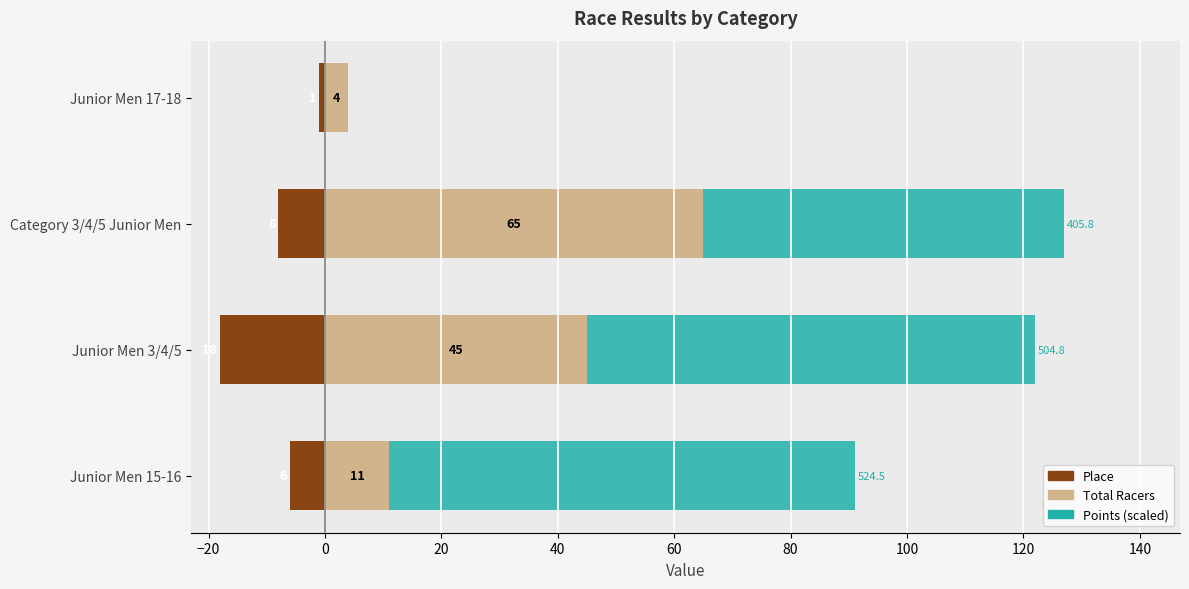

What is the total value across all series at Junior Men 3/4/5?

104.0